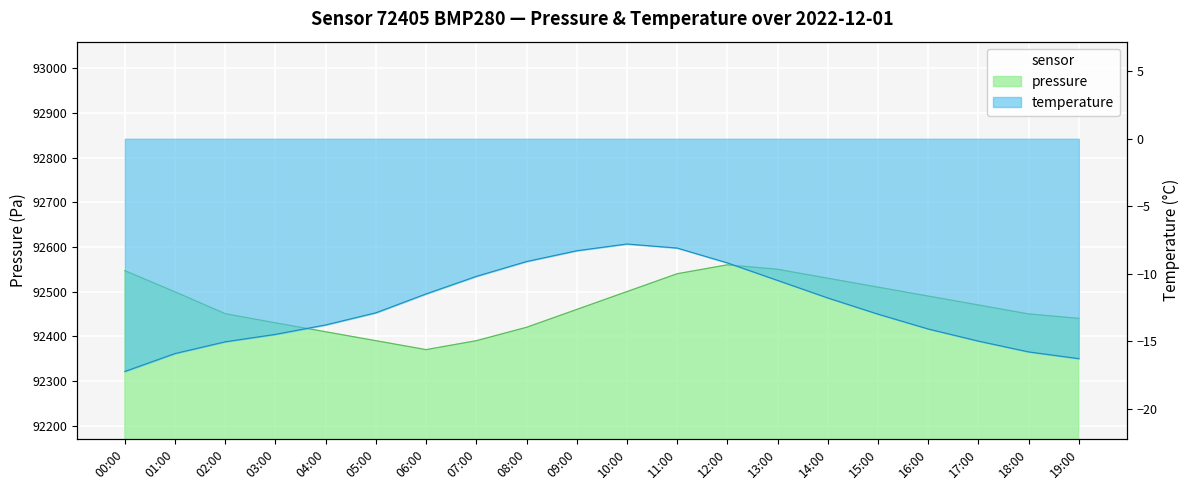

What position from the right is 18:00?

2